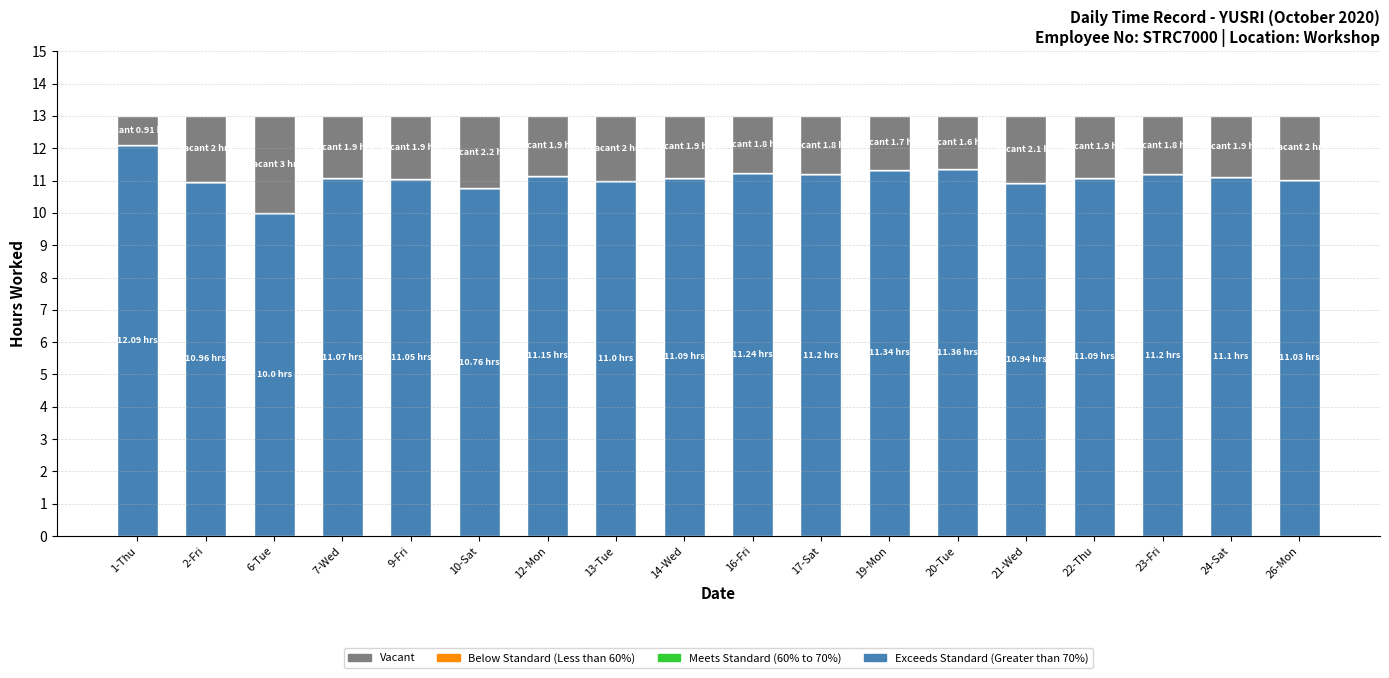

What is the total value across all series at 23-Fri?

13.0